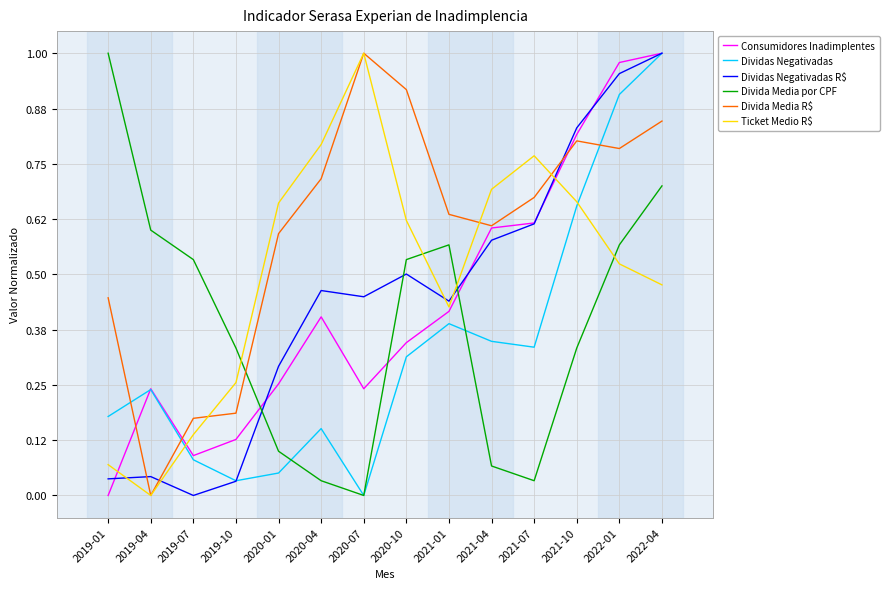

The value of Divida Media por CPF at 2020-07 is 0.0. True or false?

True